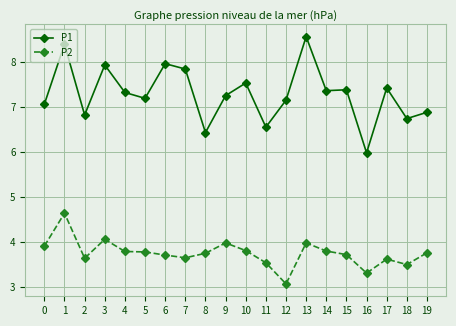

True or false: P2 and P1 cross at least once.

False